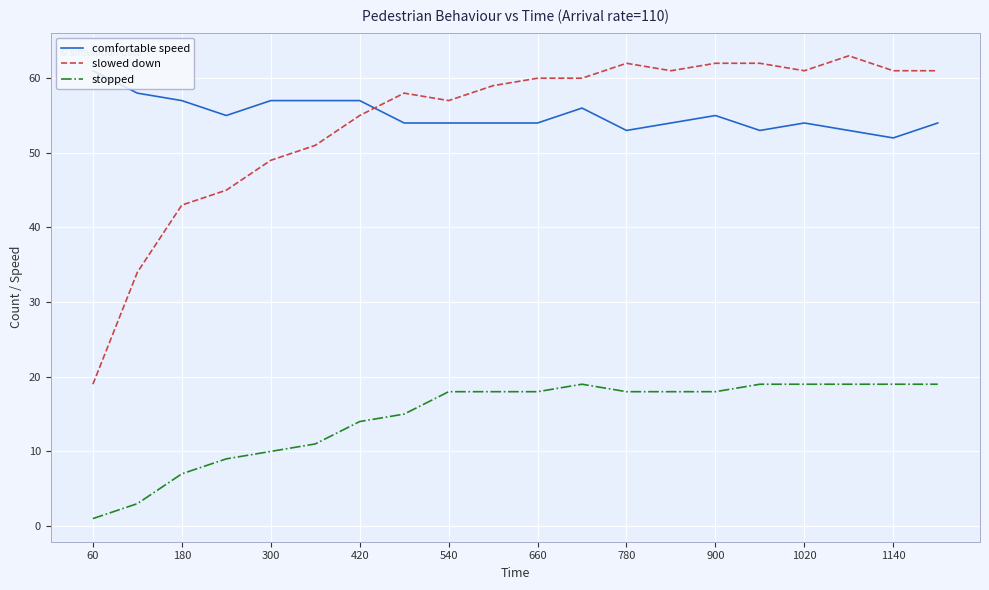

Which series ends up on top after the final intersection of comfortable speed and slowed down?

slowed down